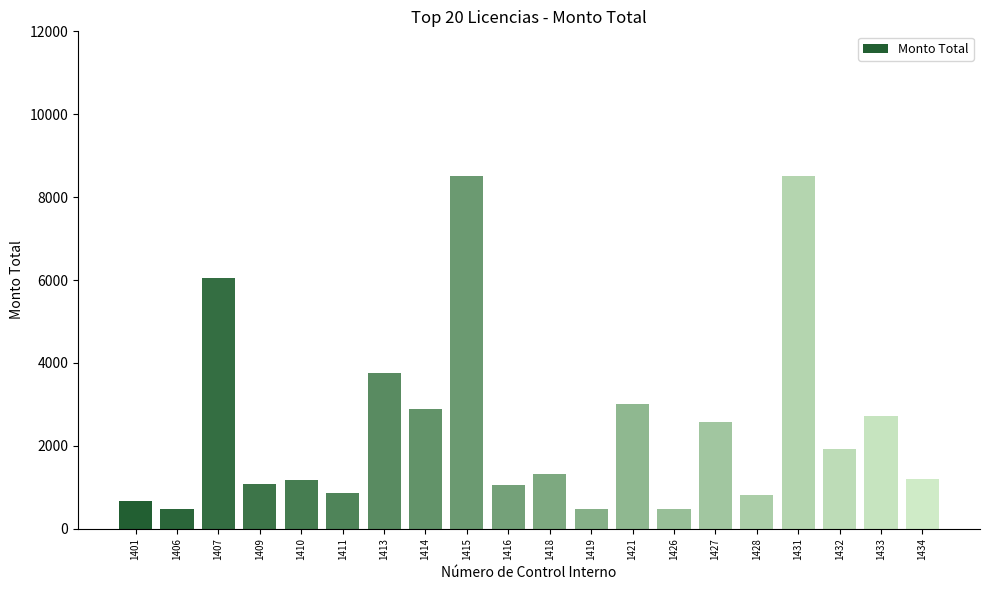

Are the bars grouped side by side (vs. stacked)?

No